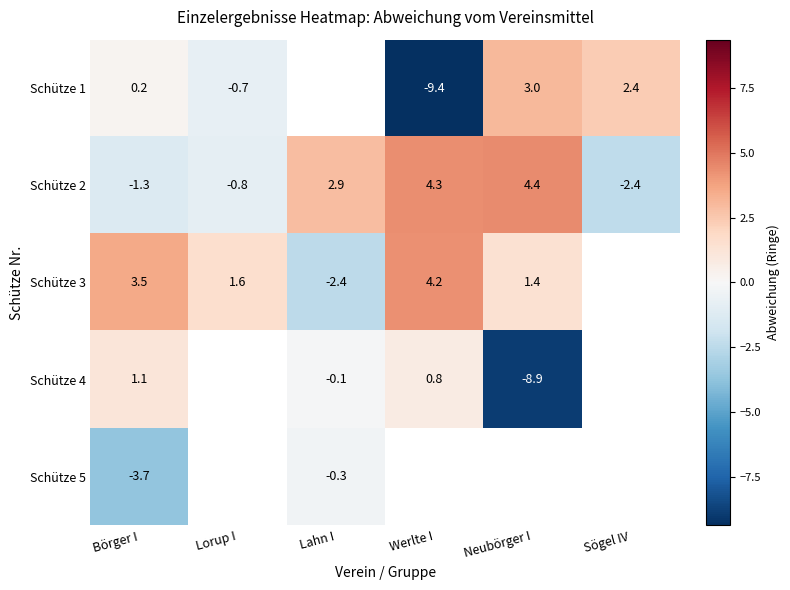

The value of Schütze 4 at Neubörger I is -8.9. True or false?

True